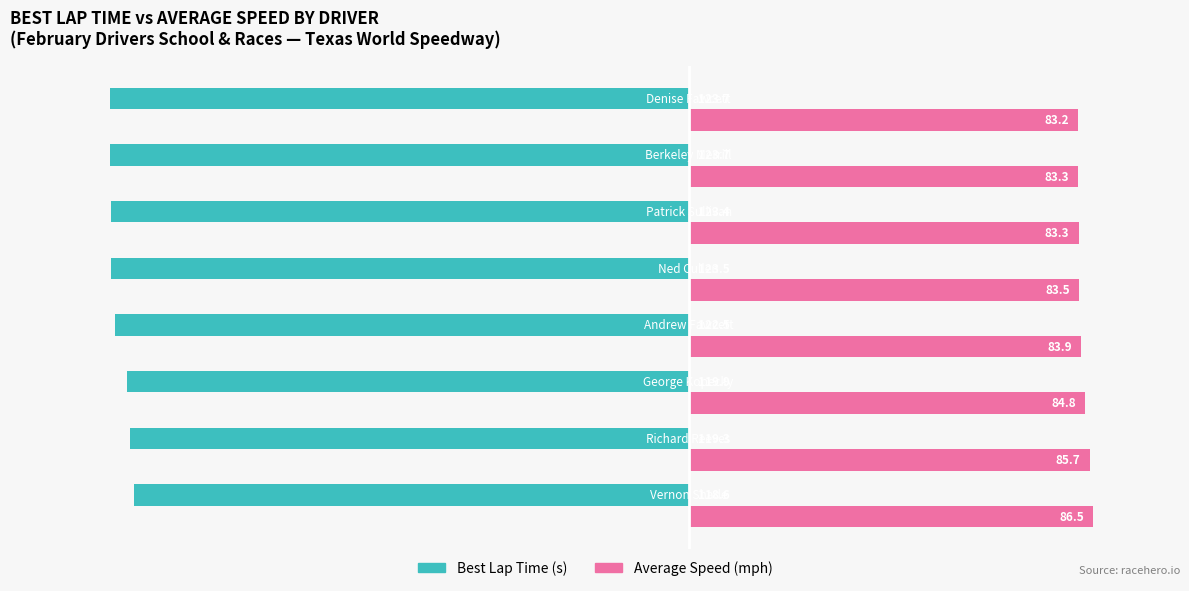

What are all the series names shown in the legend?

Best Lap Time (s), Average Speed (mph)